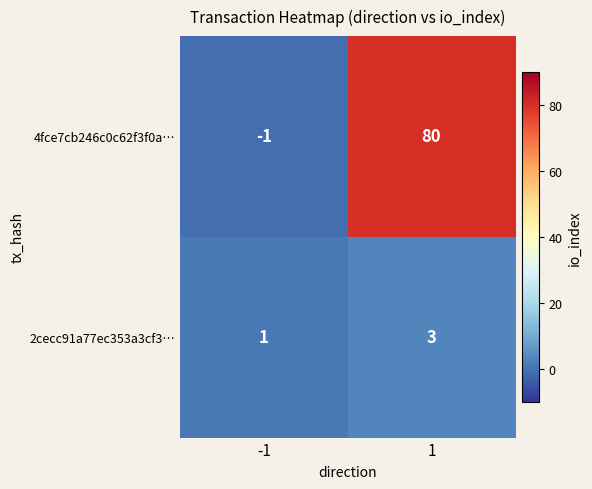

What is the spread (max minus min) of values at -1?

2